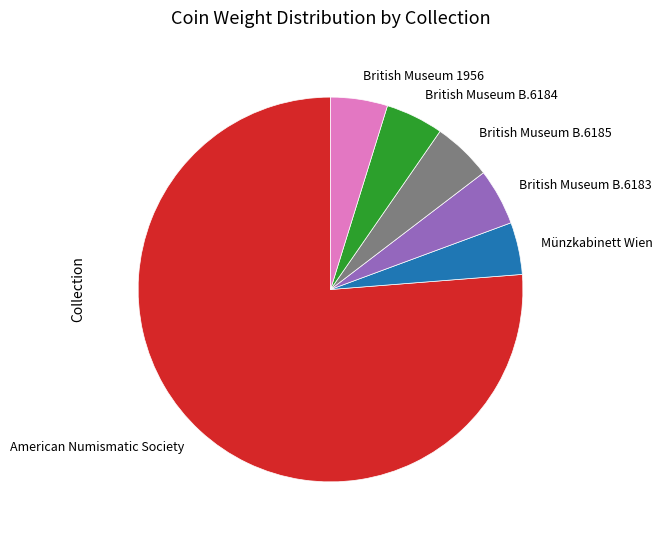

Approximately how many times larger is the value at American Numismatic Society compared to British Museum B.6185?

15.3